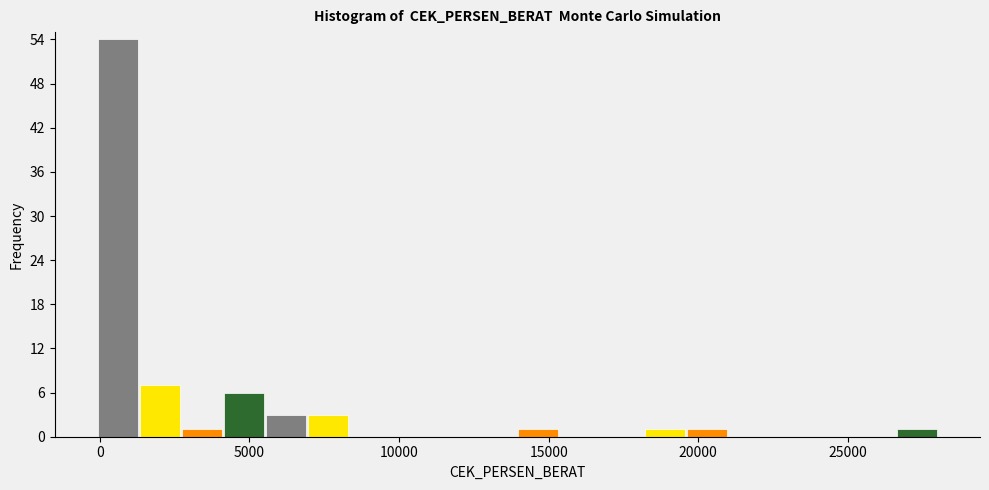

Around what value on the x-axis is the tallest bar? Give the approximate position of its centre, as read against the axis.

500